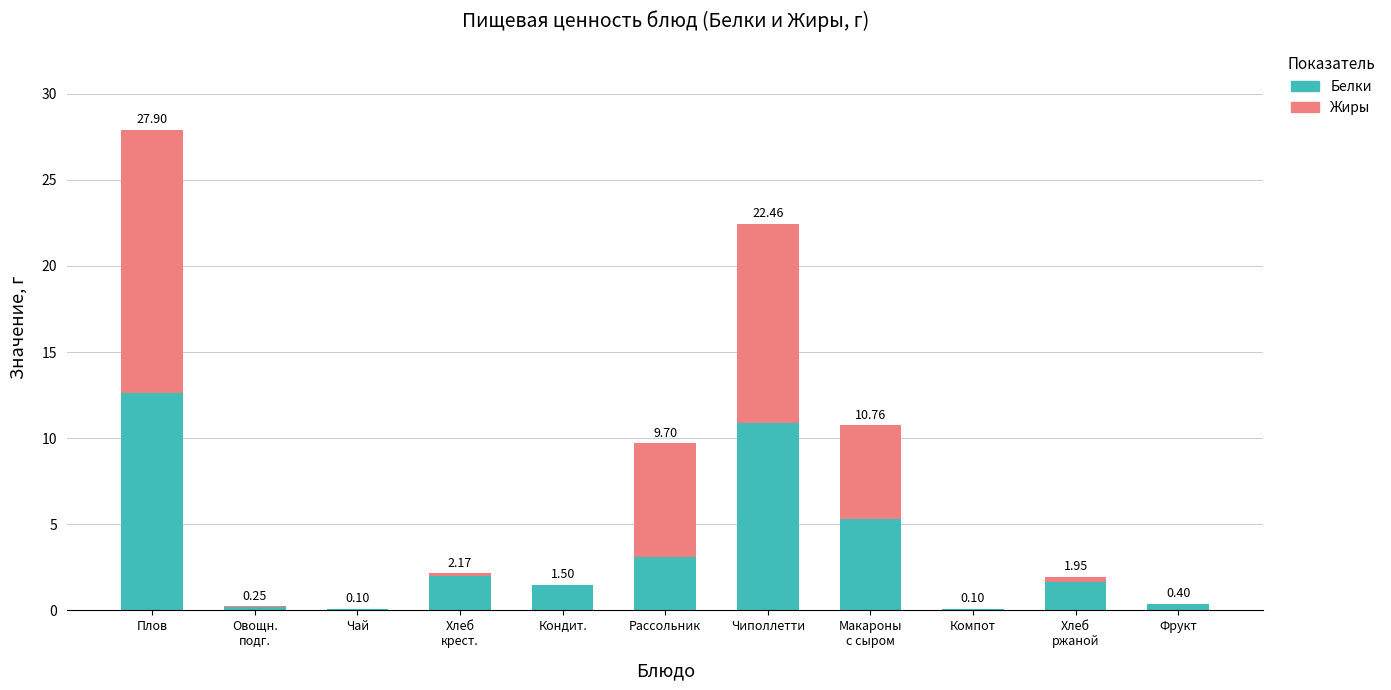

What is the sum of the Белки values at Плов and Кондит.?

14.2